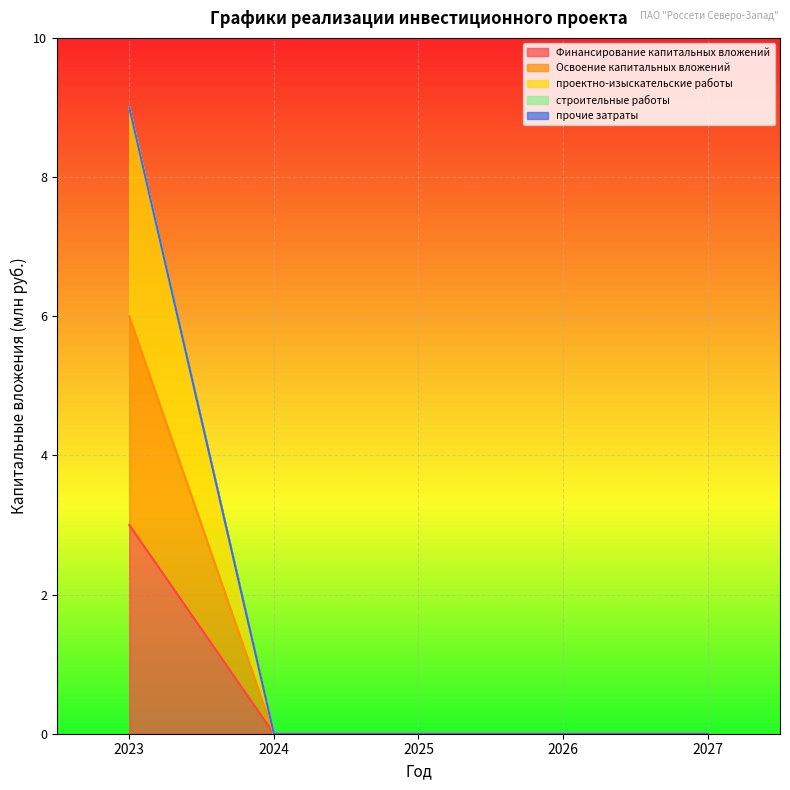

Count the number of categories in the chart.

5